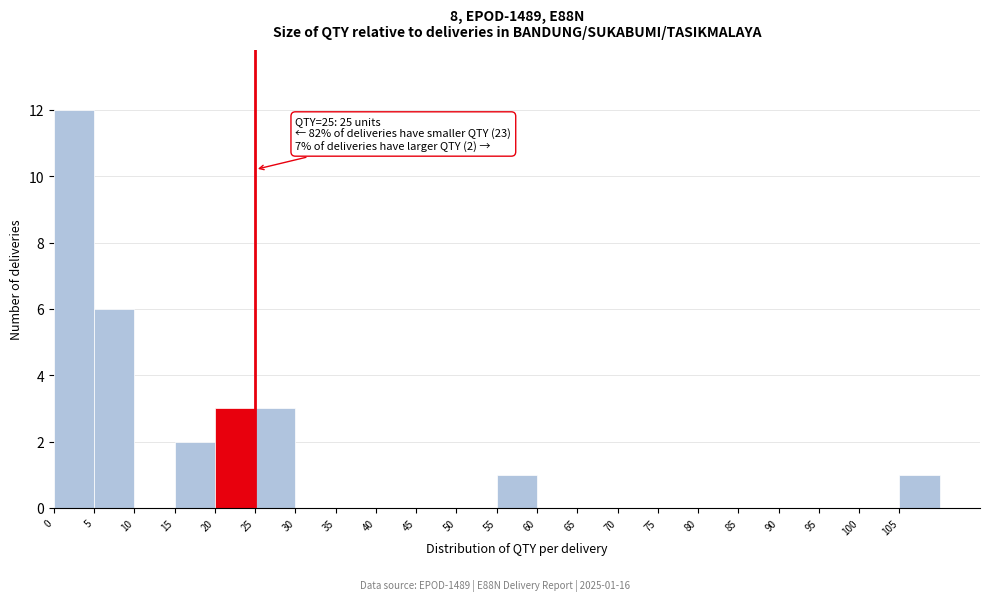

Over which range of the x-axis is the bar tallest?

0 to 5